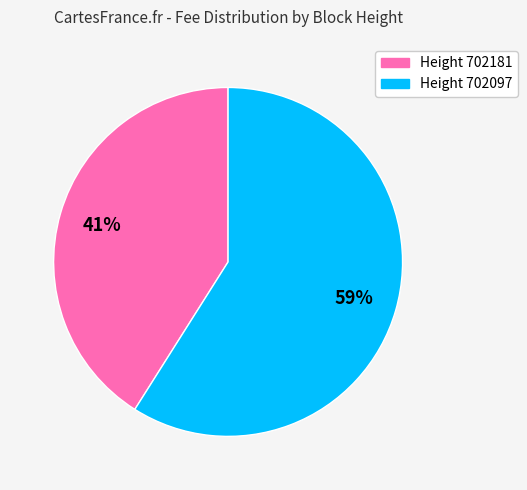

To the nearest percent, what is the average slice percentage?

50%